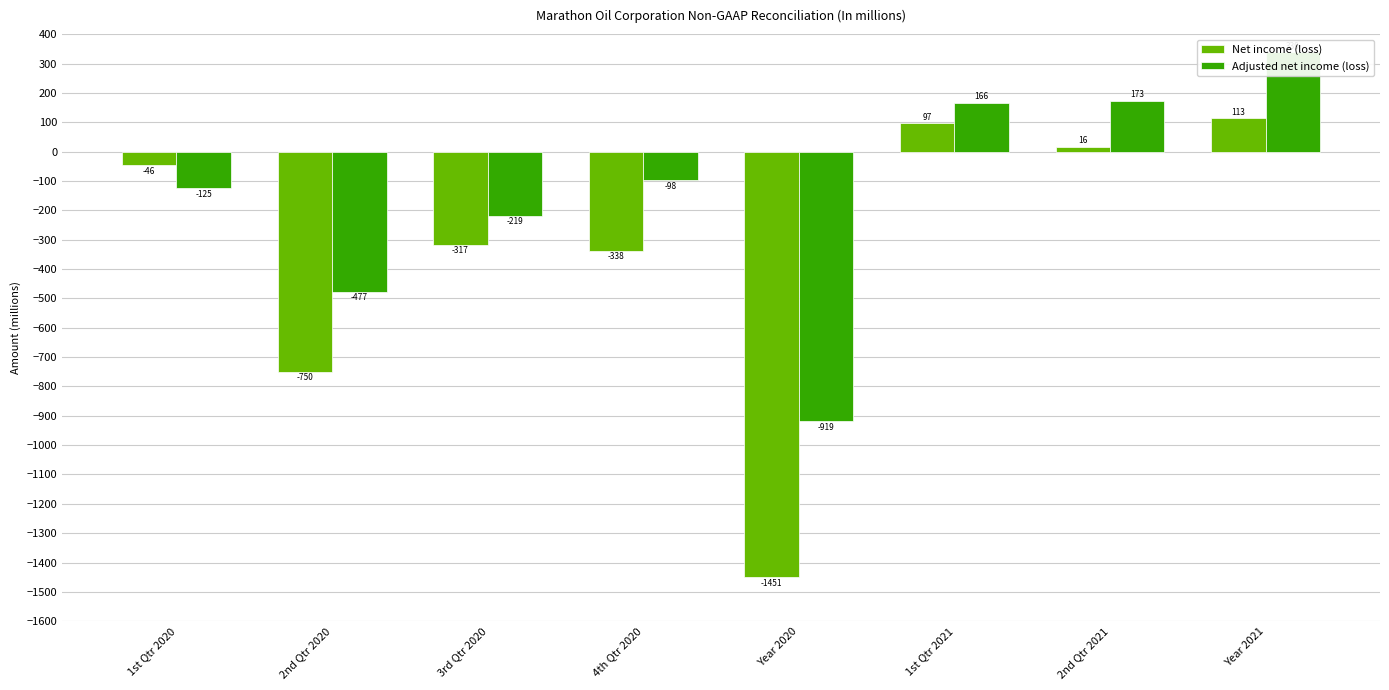

What is the difference between the second highest and minimum values in the Net income (loss) series?

1548